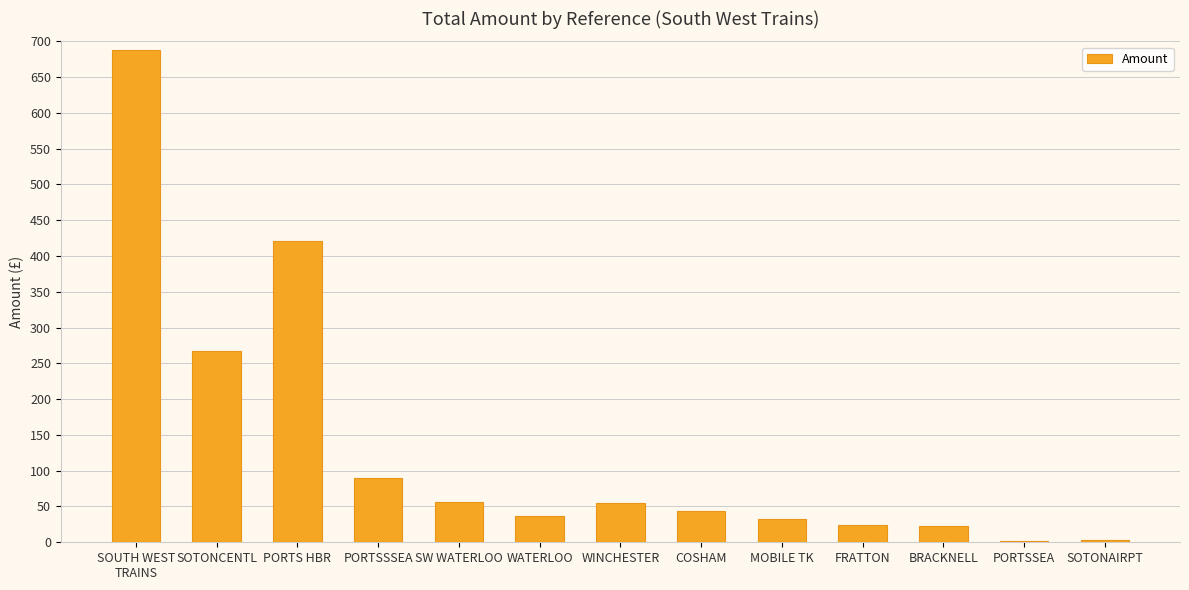

How many data points does each series have?

13